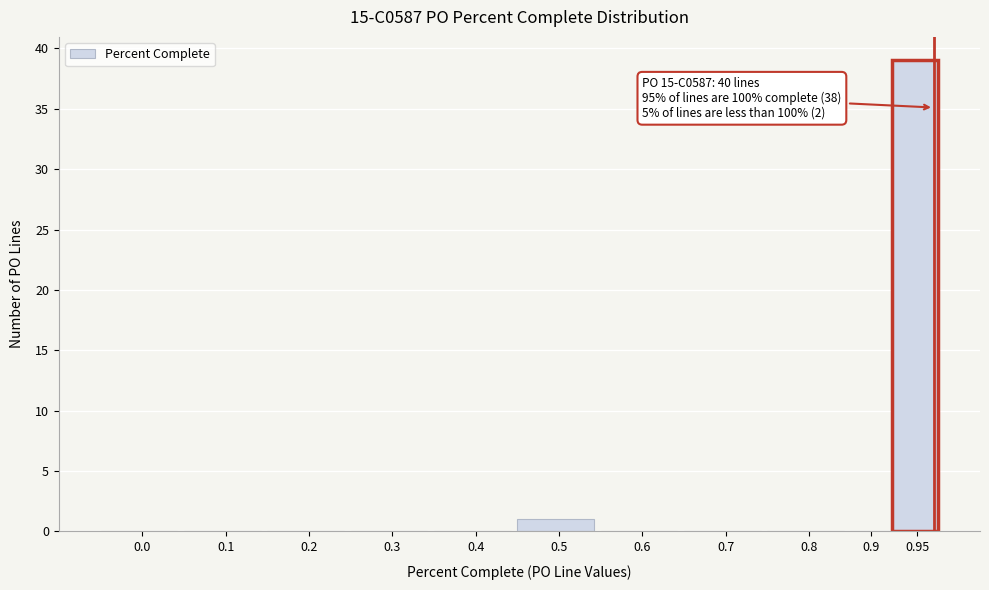

Reading left to right, transcribe all the data shown in this chart.

0.0=0	0.1=0	0.2=0	0.3=0	0.4=0	0.5=1	0.6=0	0.7=0	0.8=0	0.9=0	0.95=39